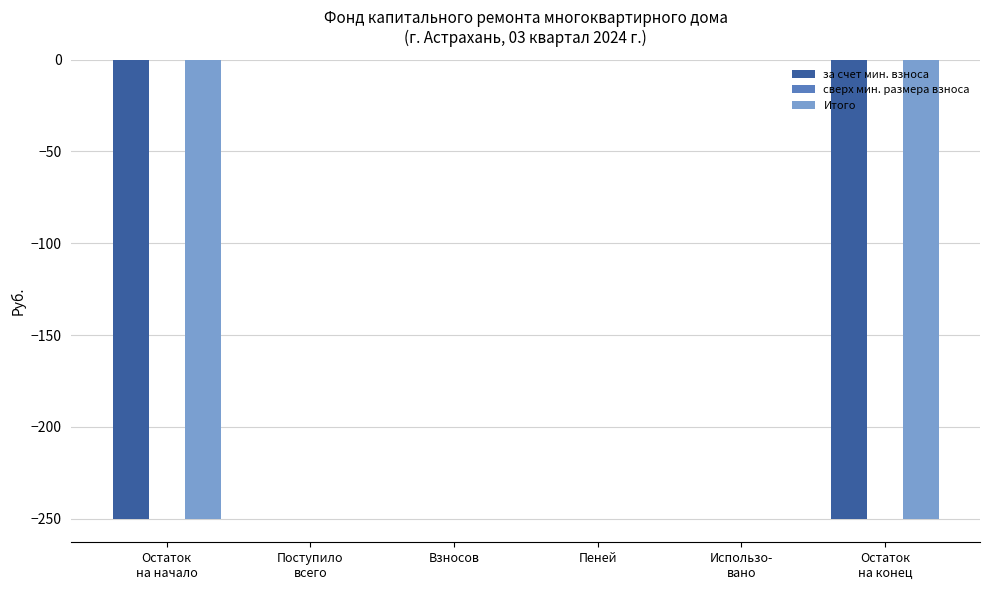

True or false: за счет мин. взноса has a value of 77.7 at Пеней.

False